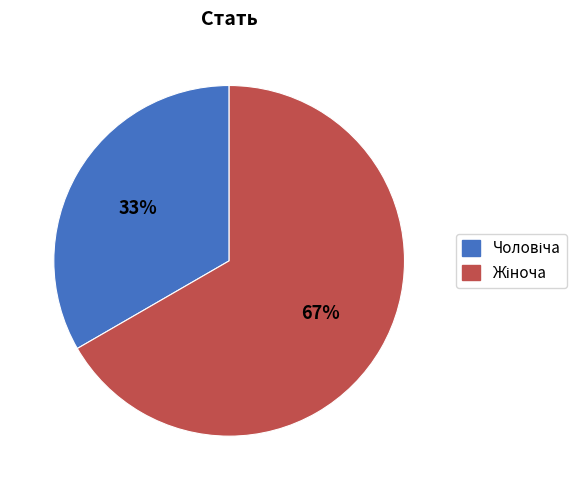

Is there a majority slice in this chart?

Yes